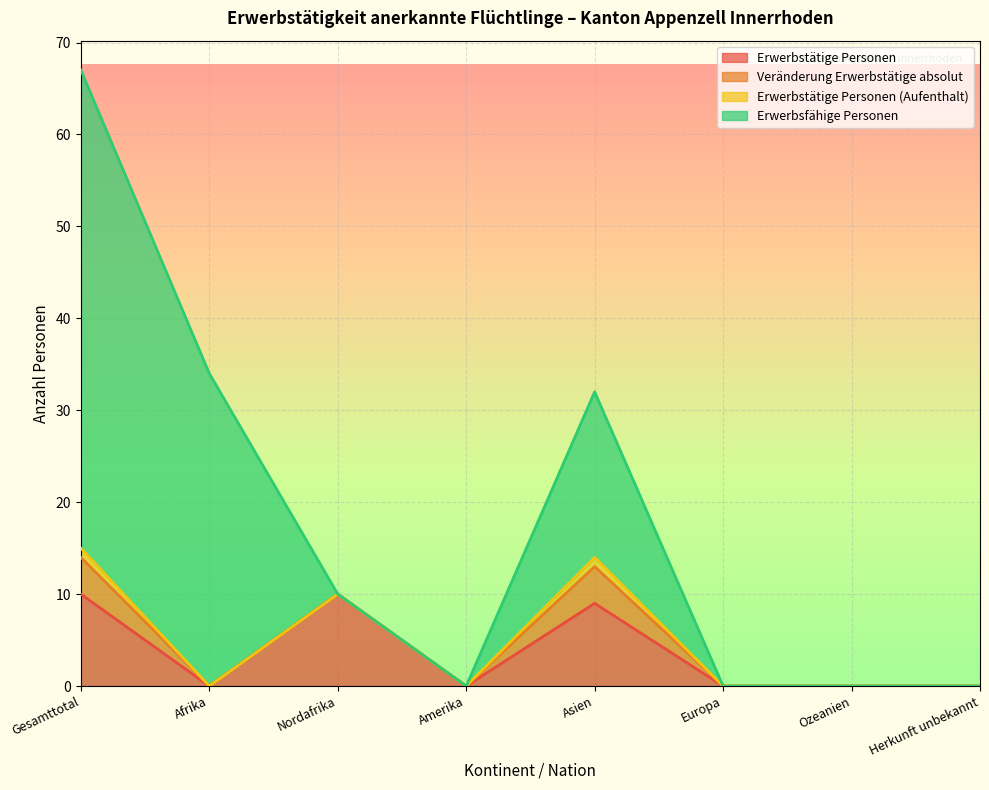

Which series has the largest total across all categories?

Erwerbsfähige Personen